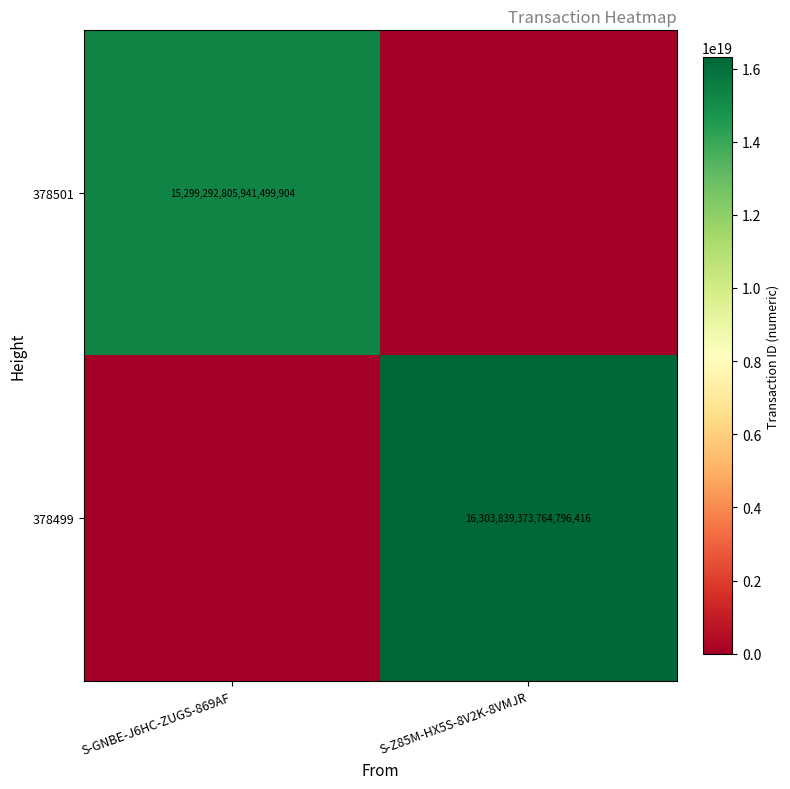

The 378499 series shows 23451309990171881472 at S-Z85M-HX5S-8V2K-8VMJR. True or false?

False